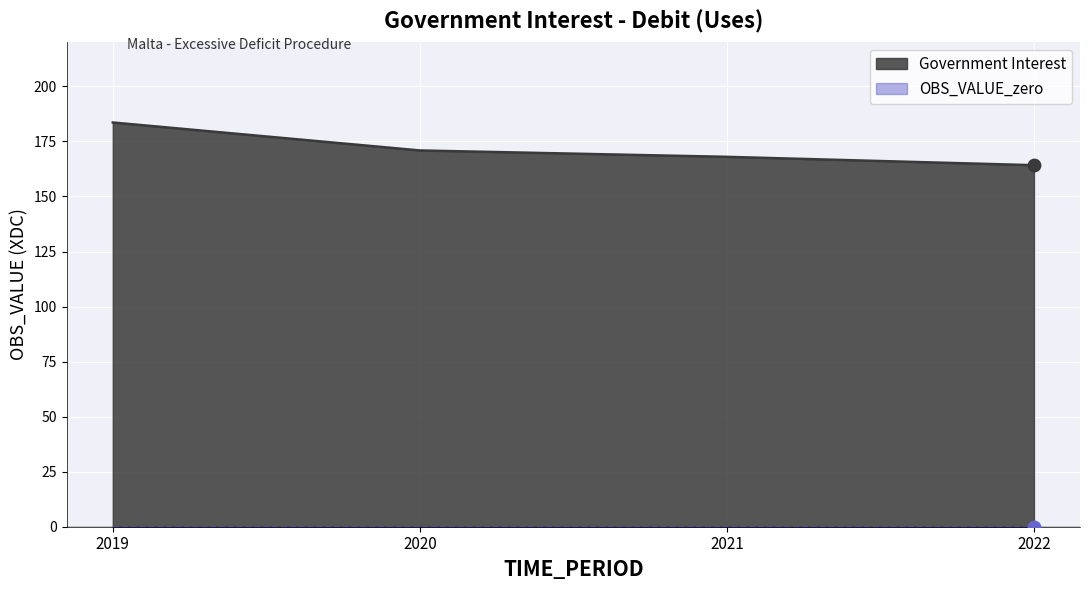

Between 2022 and 2020, which is larger?

2020